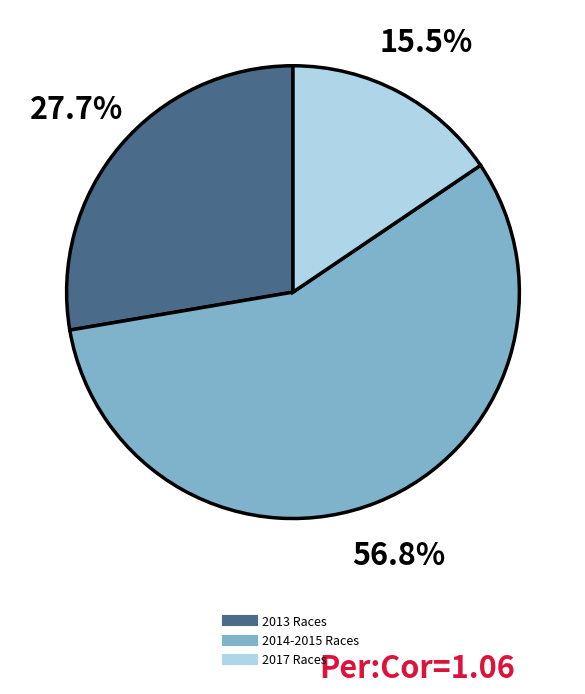

Does any single category account for the majority?

Yes